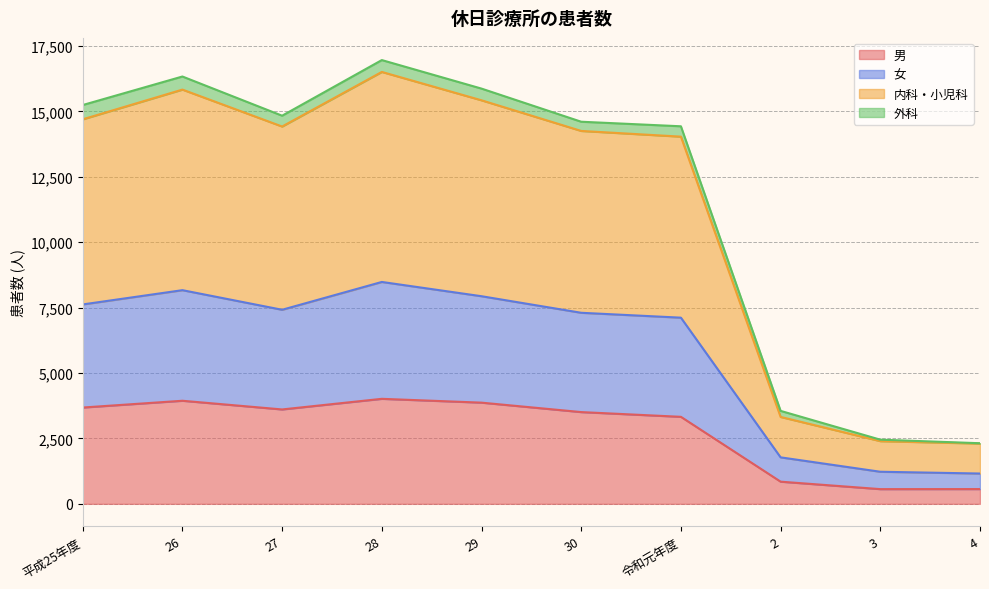

The 男 series shows 3325 at 令和元年度. True or false?

True